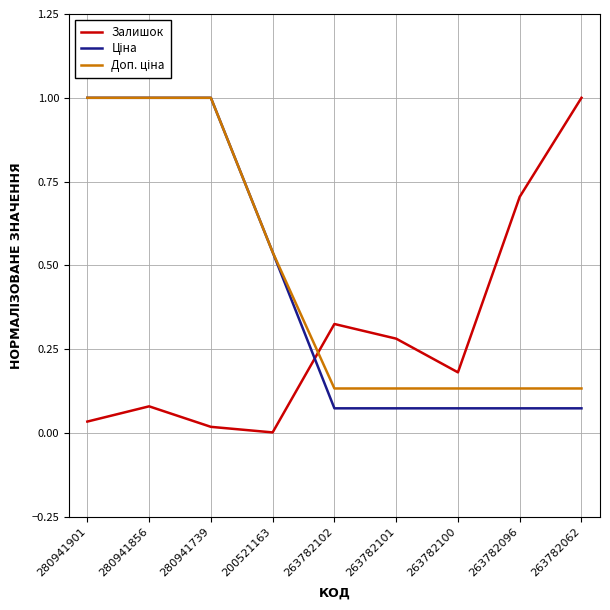

What position from the left is 263782101?

6